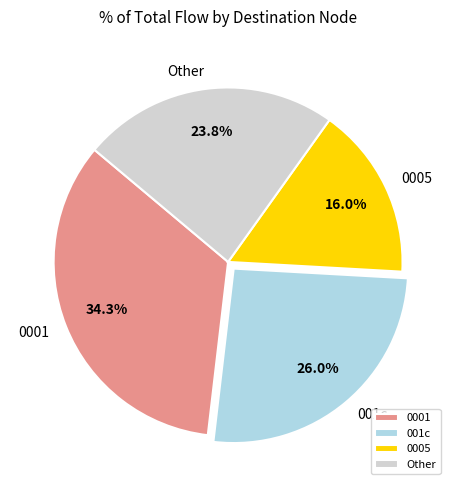

What is the total percentage of 0001 and 001c?

60.2%